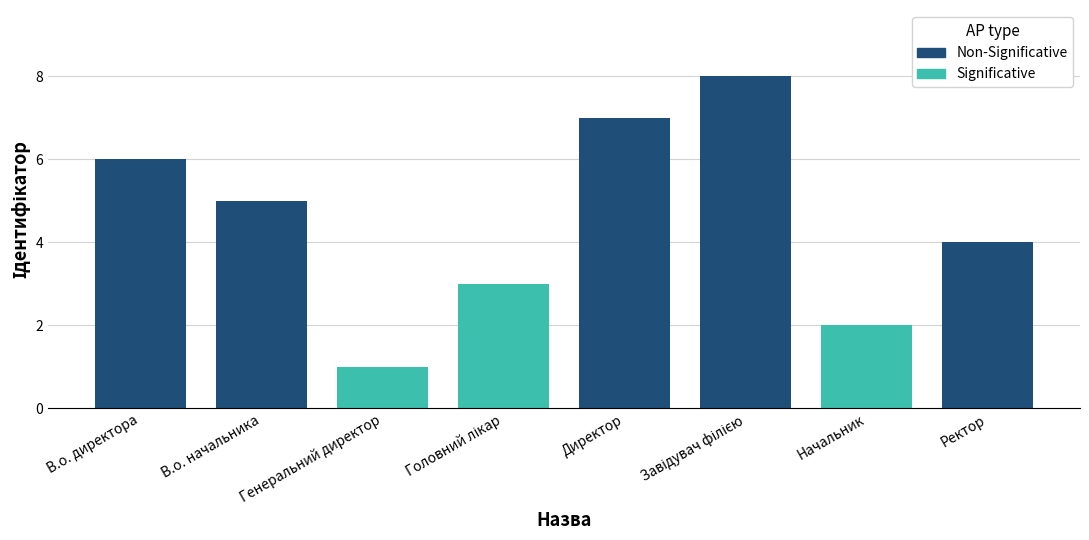

Approximately how many times larger is the value at В.о. директора compared to Ректор?

1.5